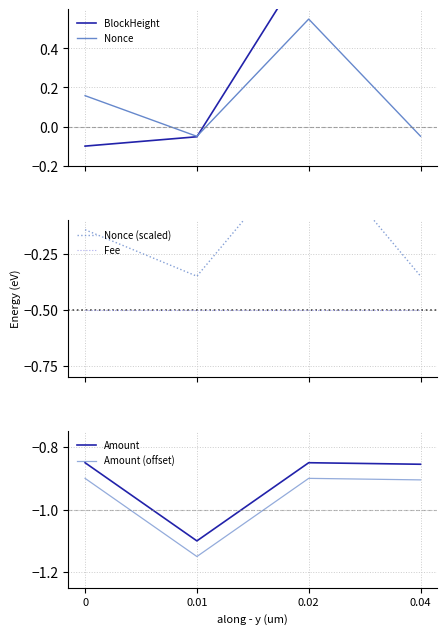

How many values in Nonce are below zero?

2